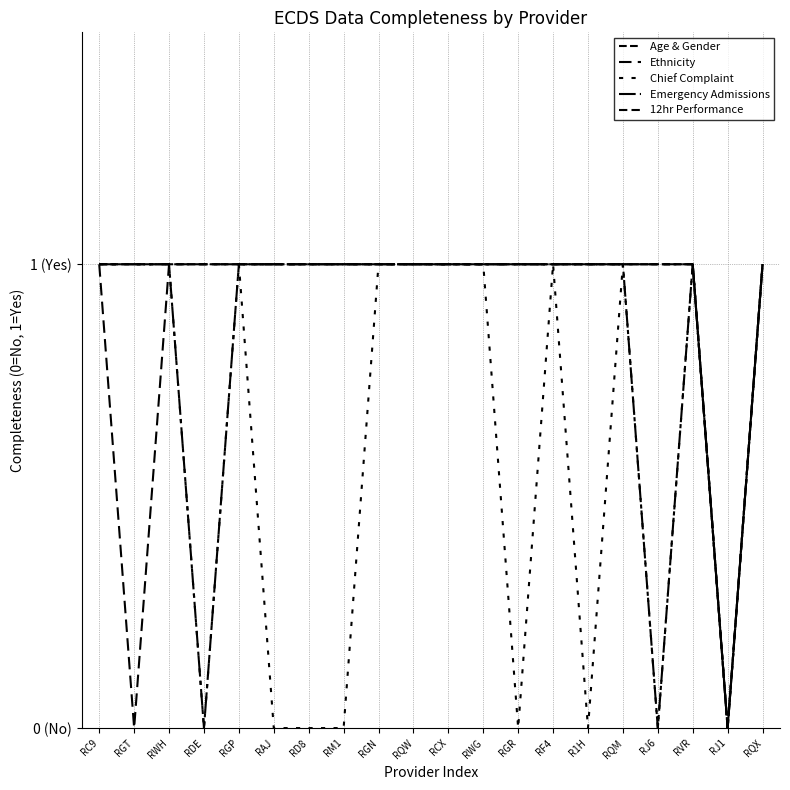

Is this an area chart (filled region under the line)?

No